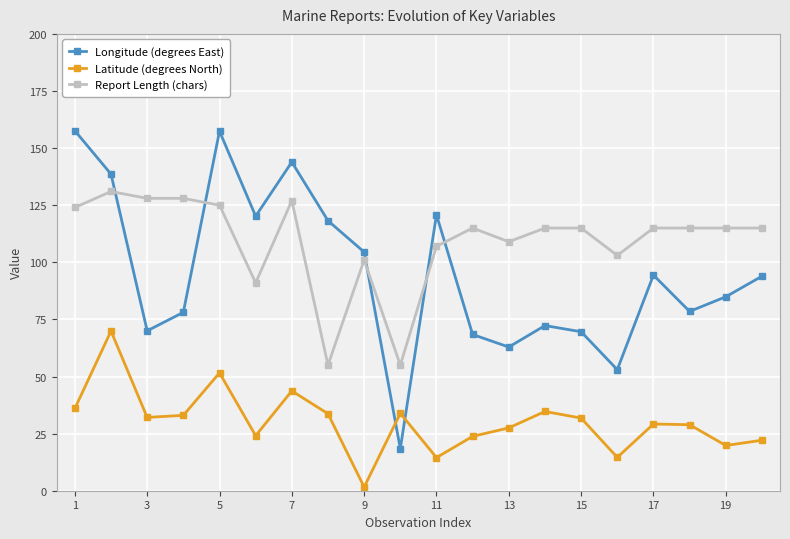

At how many categories does at least one series exceed 66?

19